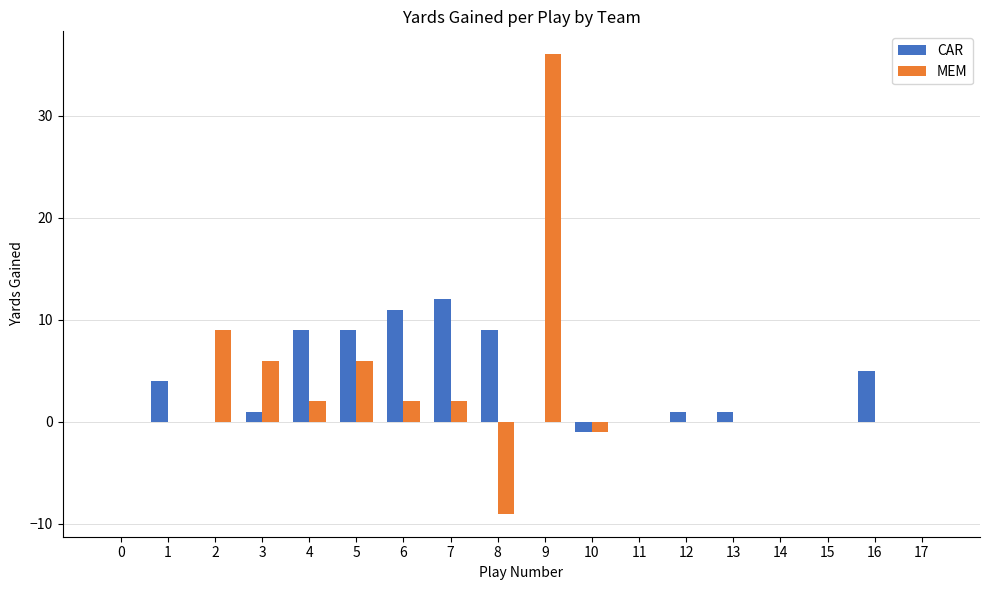

Between 13 and 14, which series saw the biggest shift?

CAR